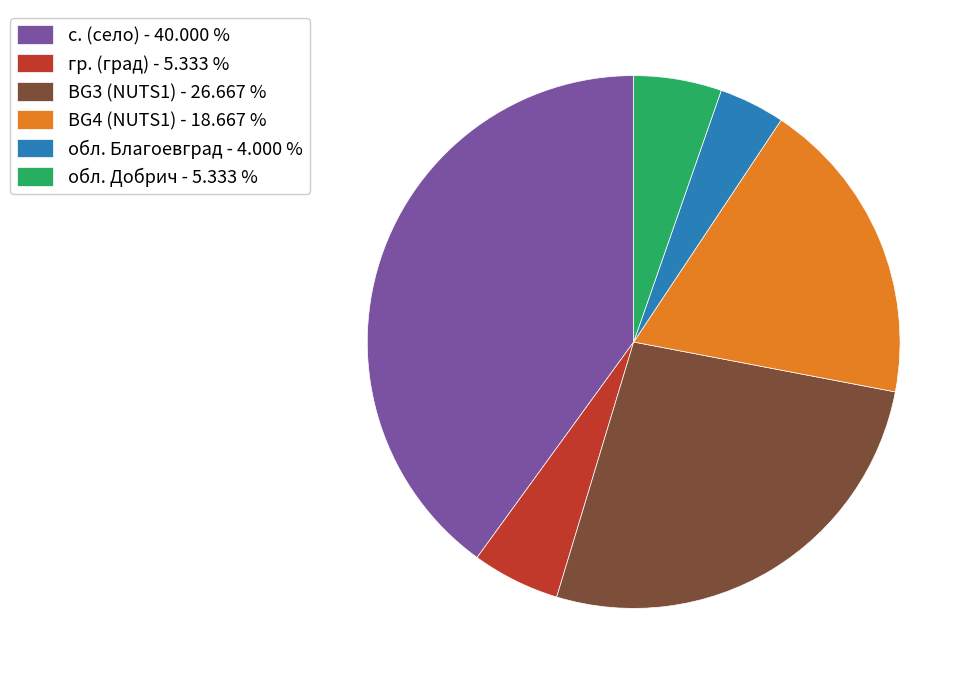

What is the smallest slice in the pie chart?

обл. Благоевград - 4.000 %